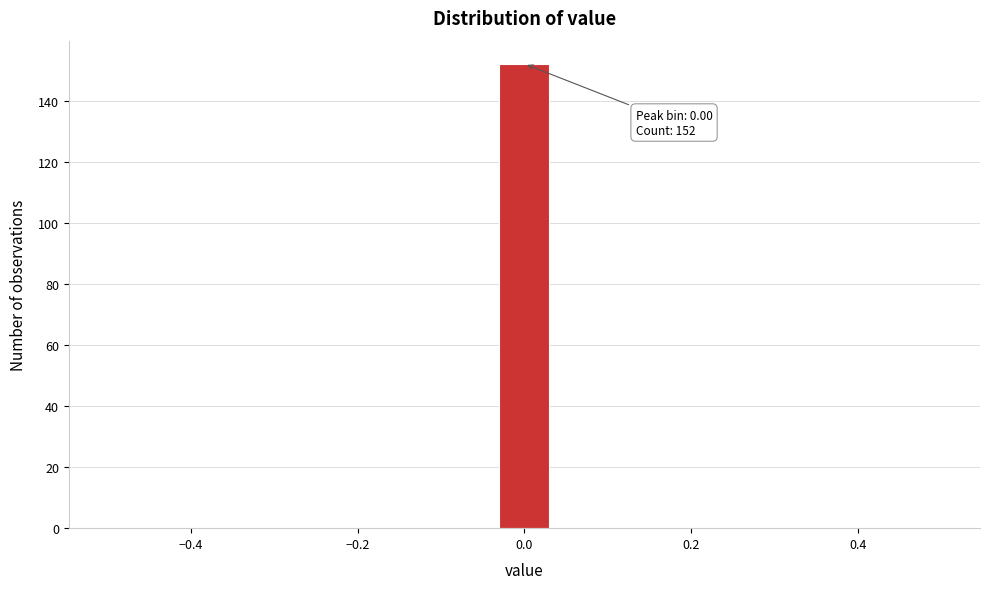

Read against the x-axis, roughly where is the centre of the tallest bar?

0.00